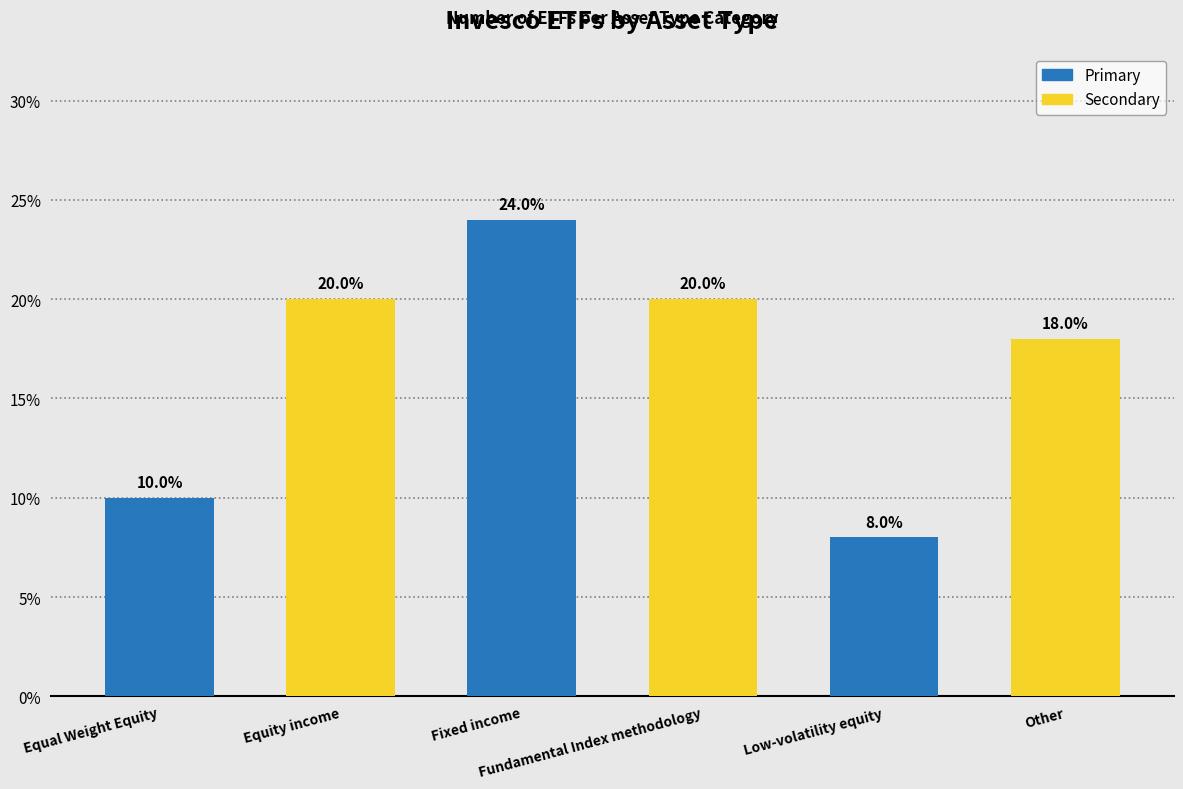

Which has a higher value, Fixed income or Other?

Fixed income